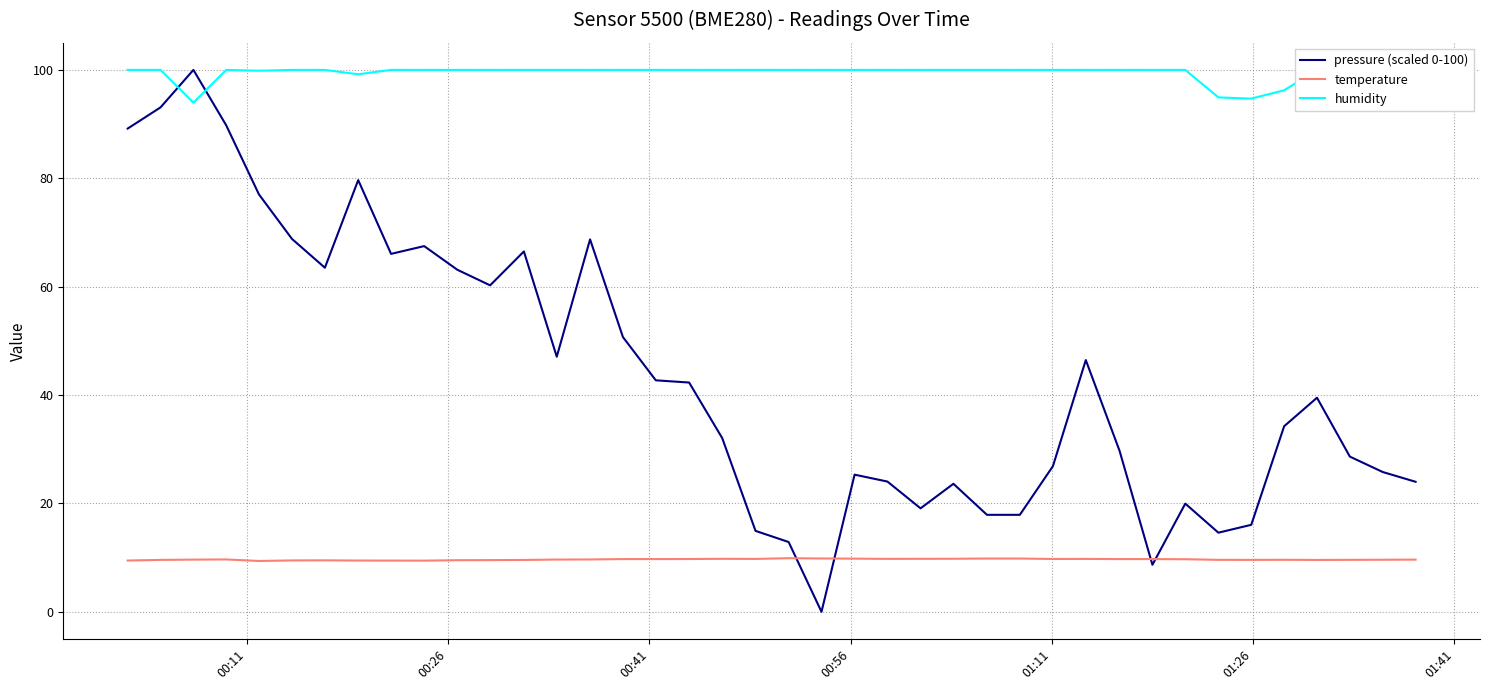

Which series has the largest range (max minus min)?

pressure (scaled 0-100)